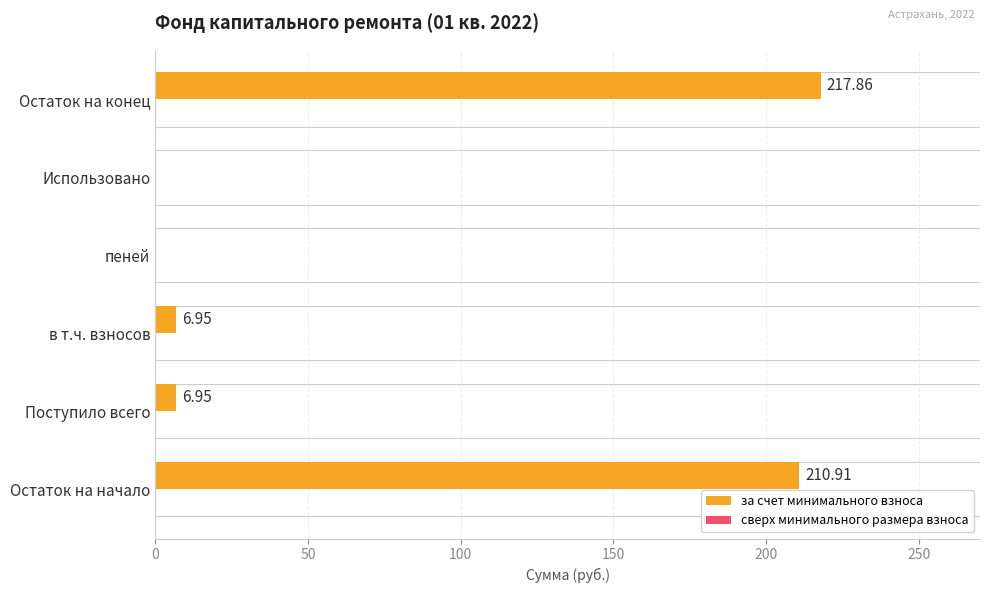

Which category has the highest value across all series?

Остаток на конец